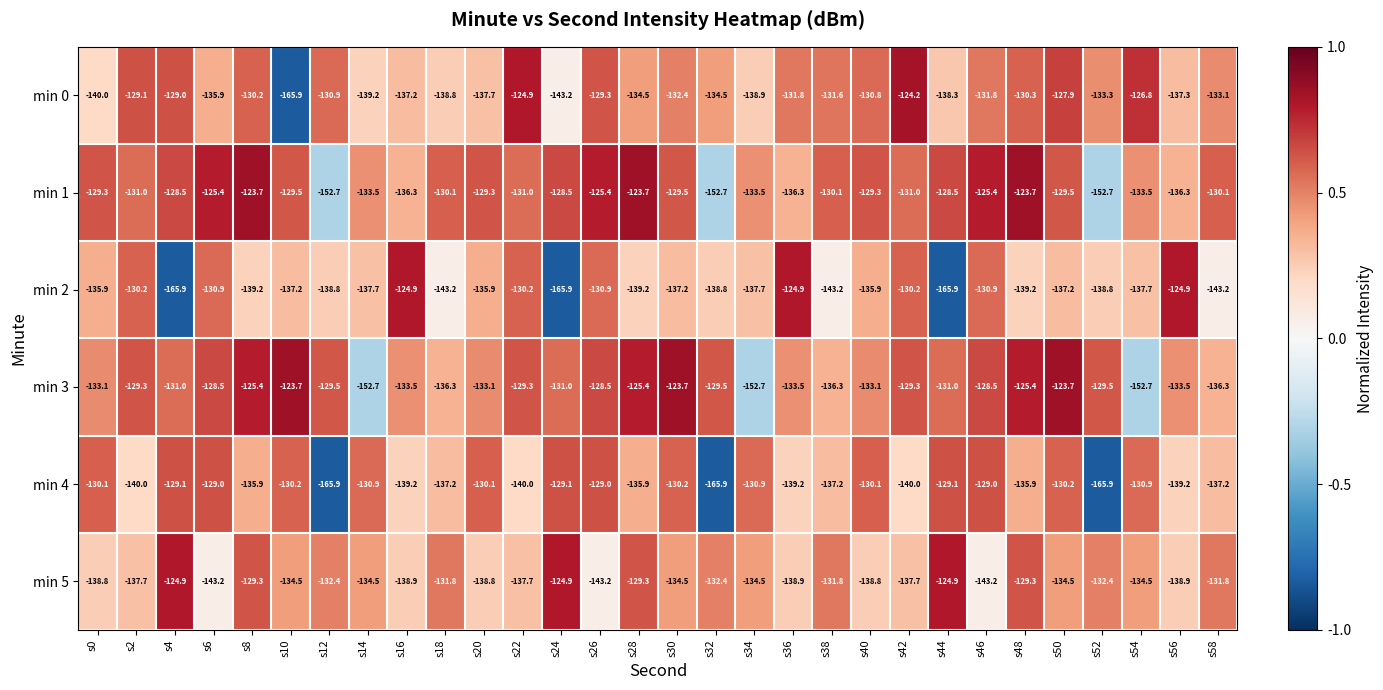

What is the difference between the min 1 values at s0 and s4?

0.8